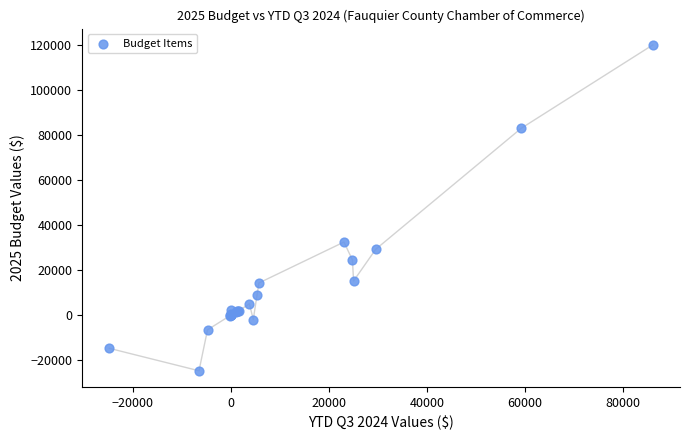

What Y value in the scatter plot is closest to 47582?

32340.0